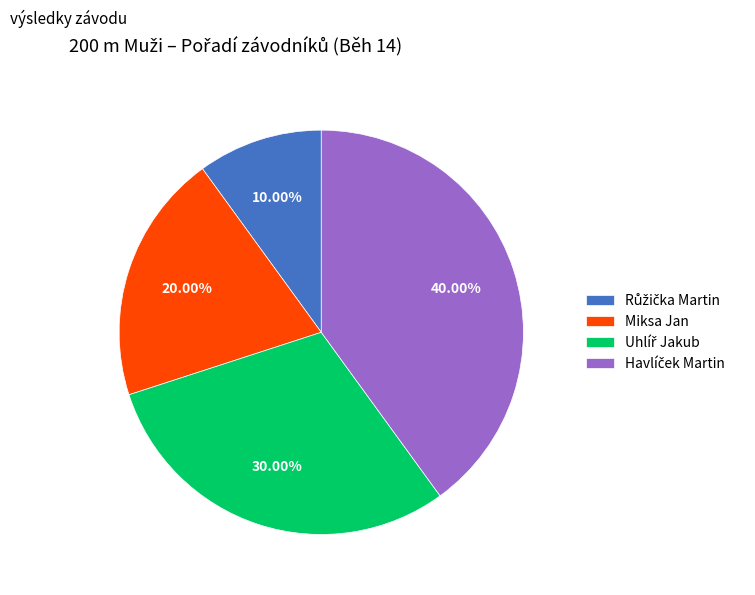

Does any single category account for the majority?

No